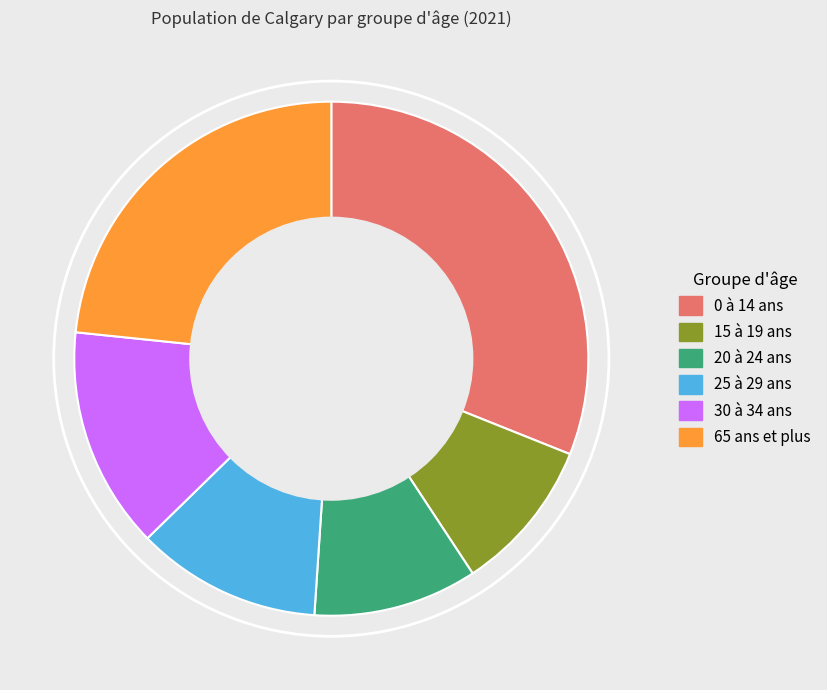

Which category has the biggest portion of the pie?

0 à 14 ans